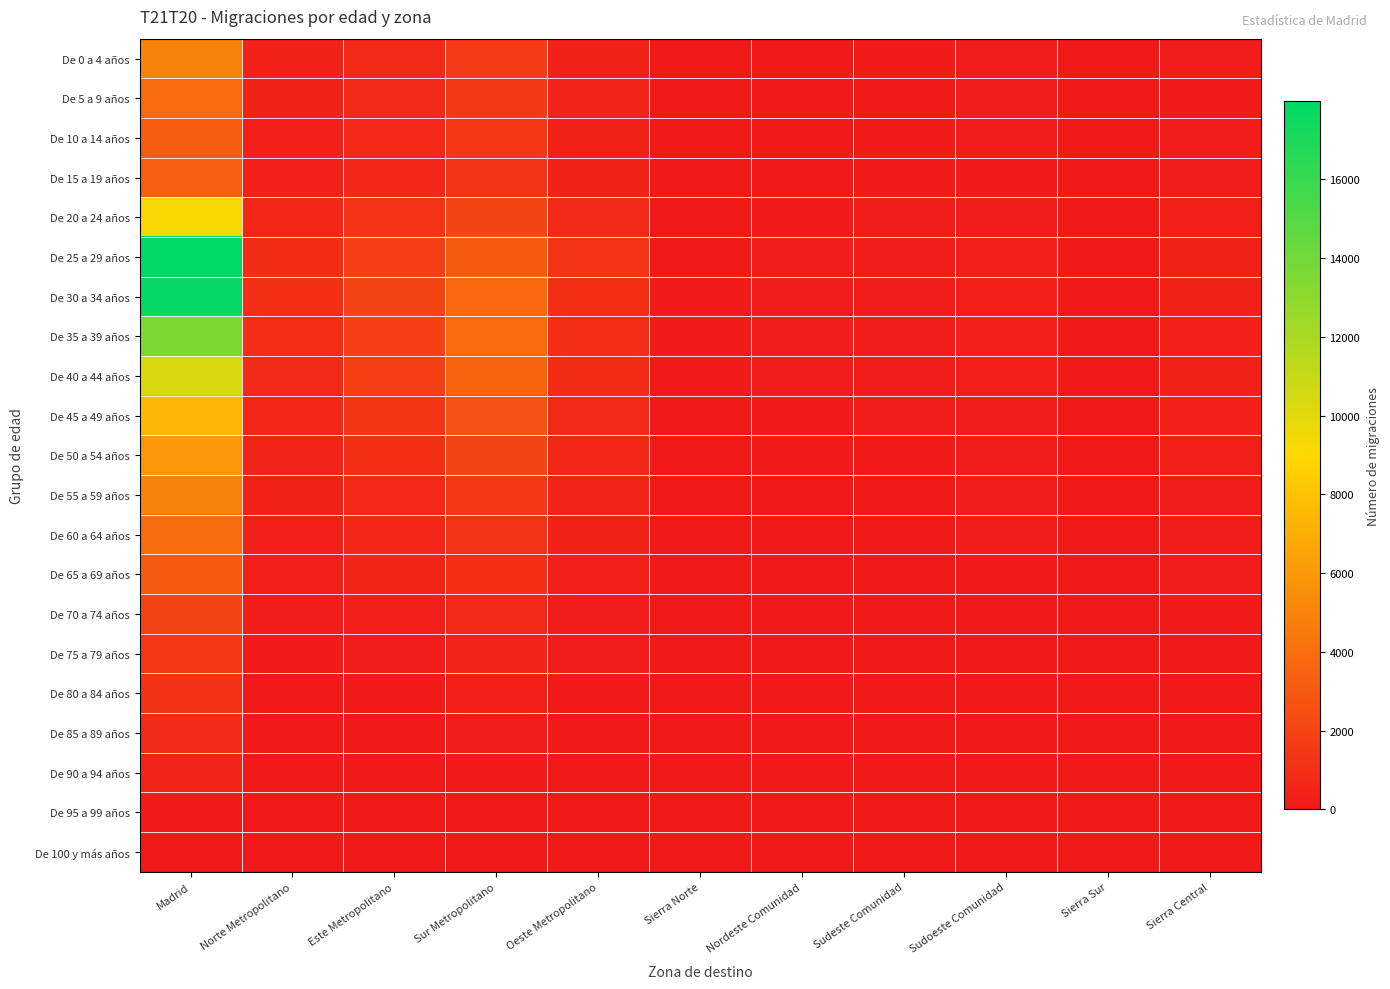

Reading left to right, transcribe all the data shown in this chart.

De 0 a 4 años: Madrid=4946	Norte Metropolitano=424	Este Metropolitano=764	Sur Metropolitano=1615	Oeste Metropolitano=447	Sierra Norte=36	Nordeste Comunidad=103	Sudeste Comunidad=116	Sudoeste Comunidad=202	Sierra Sur=41	Sierra Central=156
De 5 a 9 años: Madrid=3887	Norte Metropolitano=436	Este Metropolitano=782	Sur Metropolitano=1539	Oeste Metropolitano=480	Sierra Norte=56	Nordeste Comunidad=102	Sudeste Comunidad=95	Sudoeste Comunidad=148	Sierra Sur=45	Sierra Central=129
De 10 a 14 años: Madrid=3152	Norte Metropolitano=349	Este Metropolitano=712	Sur Metropolitano=1454	Oeste Metropolitano=412	Sierra Norte=39	Nordeste Comunidad=94	Sudeste Comunidad=108	Sudoeste Comunidad=157	Sierra Sur=44	Sierra Central=163
De 15 a 19 años: Madrid=3298	Norte Metropolitano=383	Este Metropolitano=694	Sur Metropolitano=1249	Oeste Metropolitano=424	Sierra Norte=51	Nordeste Comunidad=83	Sudeste Comunidad=101	Sudoeste Comunidad=133	Sierra Sur=59	Sierra Central=156
De 20 a 24 años: Madrid=9236	Norte Metropolitano=618	Este Metropolitano=1227	Sur Metropolitano=2017	Oeste Metropolitano=796	Sierra Norte=56	Nordeste Comunidad=132	Sudeste Comunidad=157	Sudoeste Comunidad=166	Sierra Sur=48	Sierra Central=248
De 25 a 29 años: Madrid=17982	Norte Metropolitano=948	Este Metropolitano=1735	Sur Metropolitano=3063	Oeste Metropolitano=1165	Sierra Norte=86	Nordeste Comunidad=172	Sudeste Comunidad=203	Sudoeste Comunidad=258	Sierra Sur=70	Sierra Central=388
De 30 a 34 años: Madrid=17766	Norte Metropolitano=1036	Este Metropolitano=2006	Sur Metropolitano=3708	Oeste Metropolitano=1118	Sierra Norte=106	Nordeste Comunidad=176	Sudeste Comunidad=231	Sudoeste Comunidad=295	Sierra Sur=91	Sierra Central=391
De 35 a 39 años: Madrid=13541	Norte Metropolitano=951	Este Metropolitano=1836	Sur Metropolitano=3811	Oeste Metropolitano=963	Sierra Norte=114	Nordeste Comunidad=164	Sudeste Comunidad=219	Sudoeste Comunidad=319	Sierra Sur=78	Sierra Central=362
De 40 a 44 años: Madrid=10259	Norte Metropolitano=835	Este Metropolitano=1768	Sur Metropolitano=3424	Oeste Metropolitano=931	Sierra Norte=112	Nordeste Comunidad=180	Sudeste Comunidad=238	Sudoeste Comunidad=268	Sierra Sur=83	Sierra Central=390
De 45 a 49 años: Madrid=7507	Norte Metropolitano=696	Este Metropolitano=1321	Sur Metropolitano=2658	Oeste Metropolitano=801	Sierra Norte=103	Nordeste Comunidad=128	Sudeste Comunidad=214	Sudoeste Comunidad=240	Sierra Sur=64	Sierra Central=364
De 50 a 54 años: Madrid=6001	Norte Metropolitano=550	Este Metropolitano=1067	Sur Metropolitano=2005	Oeste Metropolitano=675	Sierra Norte=67	Nordeste Comunidad=113	Sudeste Comunidad=112	Sudoeste Comunidad=168	Sierra Sur=52	Sierra Central=271
De 55 a 59 años: Madrid=4928	Norte Metropolitano=428	Este Metropolitano=718	Sur Metropolitano=1445	Oeste Metropolitano=554	Sierra Norte=66	Nordeste Comunidad=90	Sudeste Comunidad=105	Sudoeste Comunidad=144	Sierra Sur=55	Sierra Central=238
De 60 a 64 años: Madrid=3958	Norte Metropolitano=301	Este Metropolitano=648	Sur Metropolitano=1231	Oeste Metropolitano=431	Sierra Norte=44	Nordeste Comunidad=65	Sudeste Comunidad=101	Sudoeste Comunidad=145	Sierra Sur=27	Sierra Central=193
De 65 a 69 años: Madrid=3061	Norte Metropolitano=247	Este Metropolitano=588	Sur Metropolitano=1079	Oeste Metropolitano=366	Sierra Norte=44	Nordeste Comunidad=57	Sudeste Comunidad=65	Sudoeste Comunidad=97	Sierra Sur=23	Sierra Central=171
De 70 a 74 años: Madrid=2032	Norte Metropolitano=174	Este Metropolitano=362	Sur Metropolitano=744	Oeste Metropolitano=245	Sierra Norte=20	Nordeste Comunidad=27	Sudeste Comunidad=25	Sudoeste Comunidad=77	Sierra Sur=18	Sierra Central=109
De 75 a 79 años: Madrid=1485	Norte Metropolitano=106	Este Metropolitano=202	Sur Metropolitano=482	Oeste Metropolitano=165	Sierra Norte=11	Nordeste Comunidad=16	Sudeste Comunidad=19	Sudoeste Comunidad=37	Sierra Sur=7	Sierra Central=59
De 80 a 84 años: Madrid=1128	Norte Metropolitano=62	Este Metropolitano=129	Sur Metropolitano=308	Oeste Metropolitano=117	Sierra Norte=8	Nordeste Comunidad=12	Sudeste Comunidad=14	Sudoeste Comunidad=22	Sierra Sur=7	Sierra Central=33
De 85 a 89 años: Madrid=910	Norte Metropolitano=26	Este Metropolitano=86	Sur Metropolitano=231	Oeste Metropolitano=74	Sierra Norte=7	Nordeste Comunidad=2	Sudeste Comunidad=6	Sudoeste Comunidad=15	Sierra Sur=12	Sierra Central=32
De 90 a 94 años: Madrid=503	Norte Metropolitano=14	Este Metropolitano=42	Sur Metropolitano=116	Oeste Metropolitano=30	Sierra Norte=4	Nordeste Comunidad=4	Sudeste Comunidad=5	Sudoeste Comunidad=6	Sierra Sur=4	Sierra Central=11
De 95 a 99 años: Madrid=133	Norte Metropolitano=6	Este Metropolitano=10	Sur Metropolitano=43	Oeste Metropolitano=7	Sierra Norte=1	Nordeste Comunidad=0	Sudeste Comunidad=1	Sudoeste Comunidad=4	Sierra Sur=1	Sierra Central=1
De 100 y más años: Madrid=13	Norte Metropolitano=1	Este Metropolitano=2	Sur Metropolitano=4	Oeste Metropolitano=1	Sierra Norte=0	Nordeste Comunidad=0	Sudeste Comunidad=0	Sudoeste Comunidad=0	Sierra Sur=0	Sierra Central=1